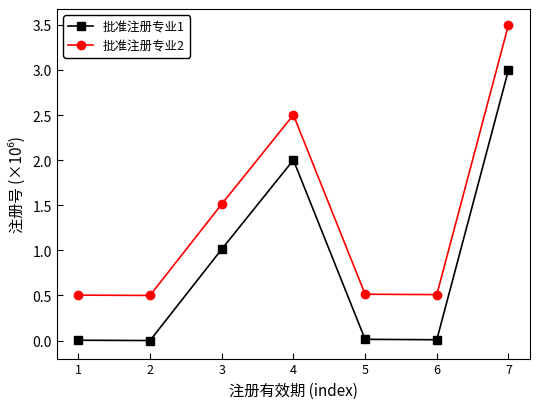

True or false: 批准注册专业2 and 批准注册专业1 cross at least once.

False